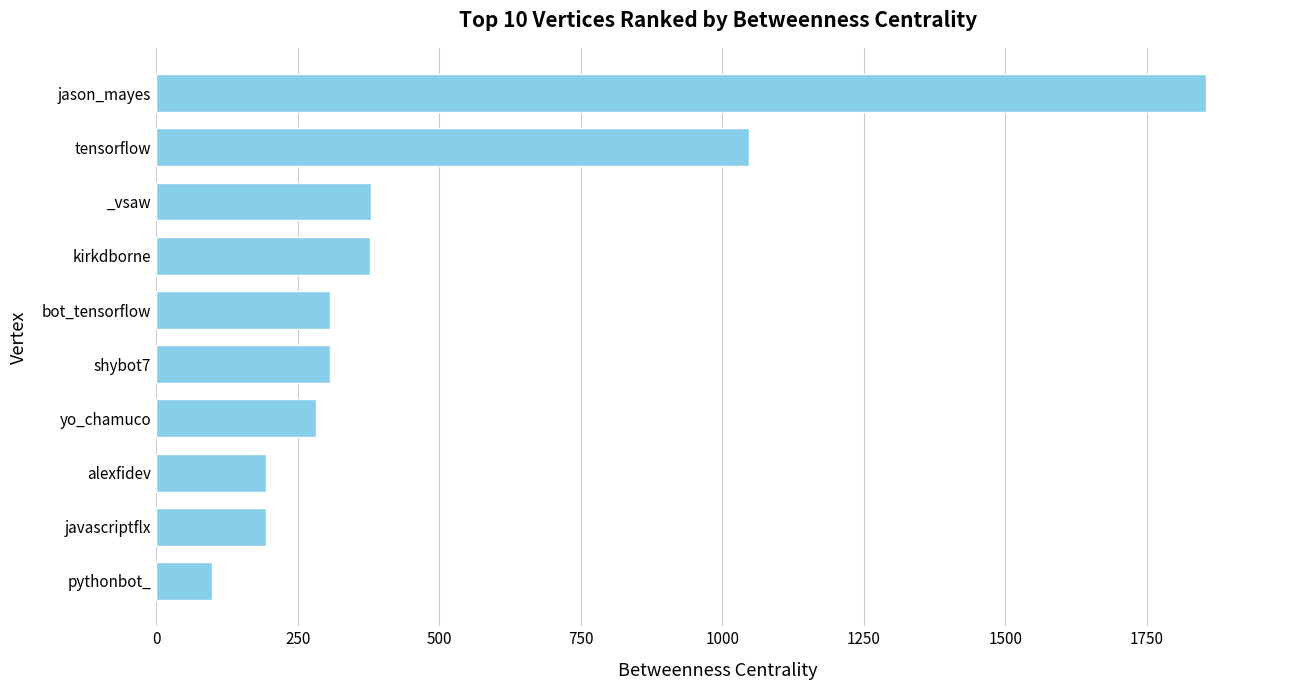

What is the difference between the second highest and minimum values?

948.6